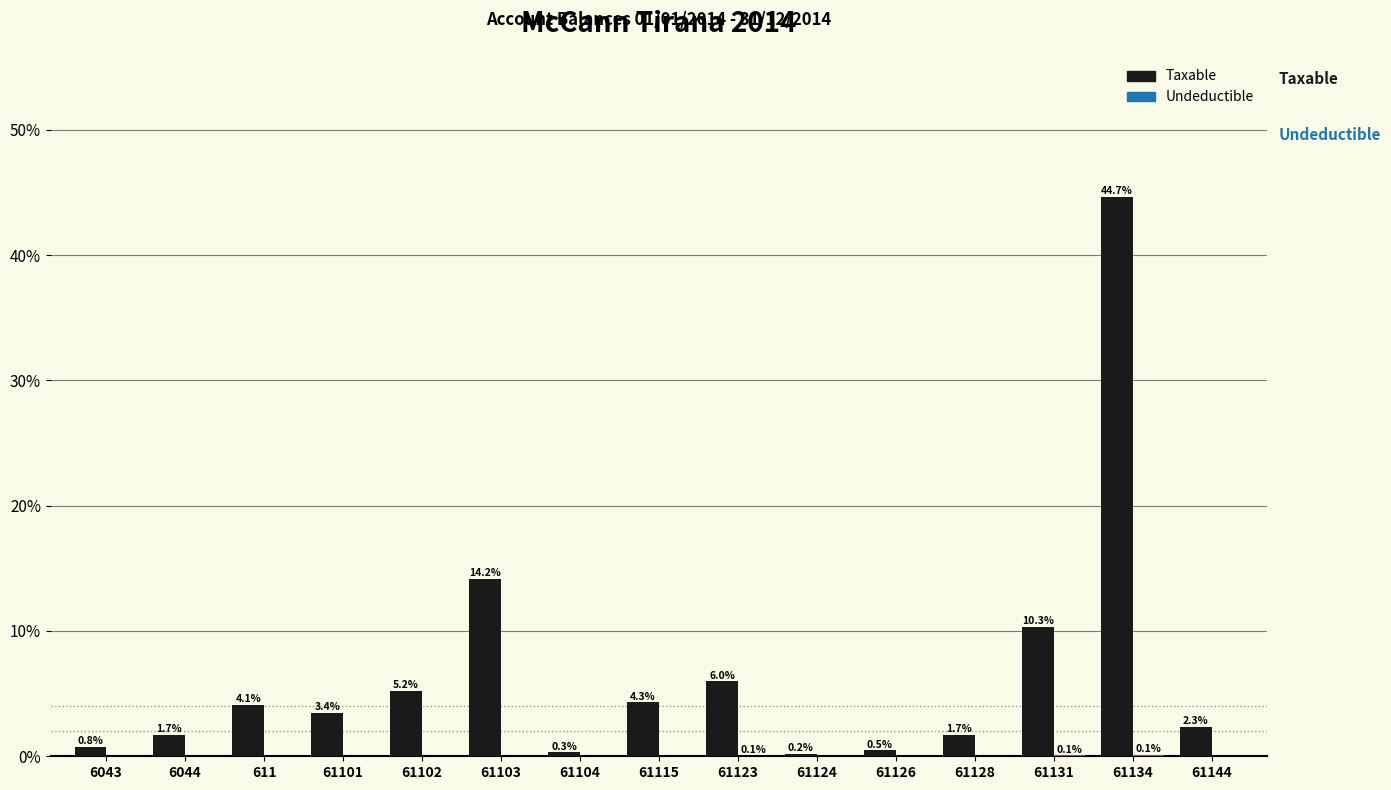

Which series has the largest total across all categories?

Taxable